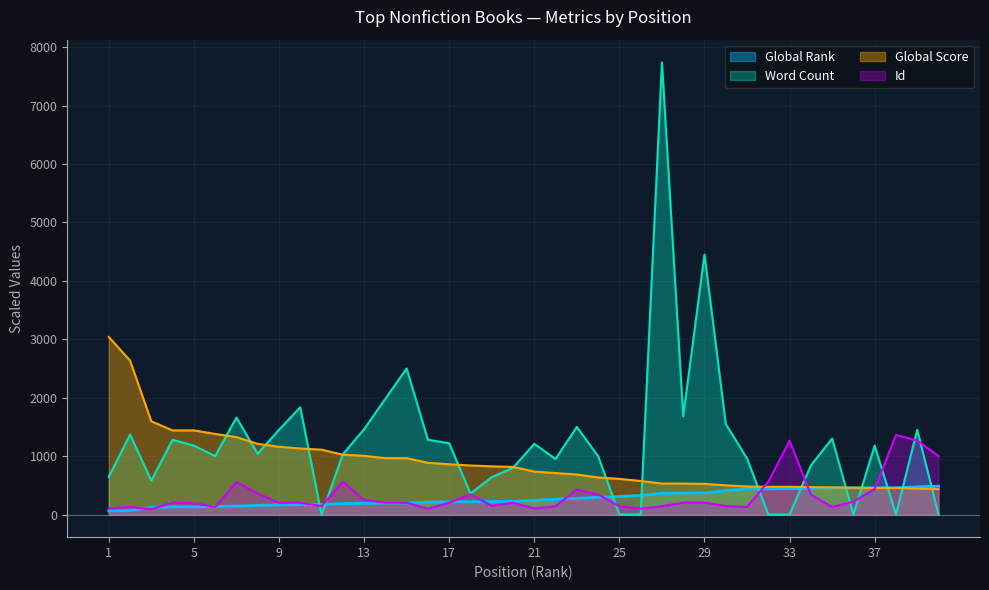

Does the chart display data point markers on the line(s)?

No